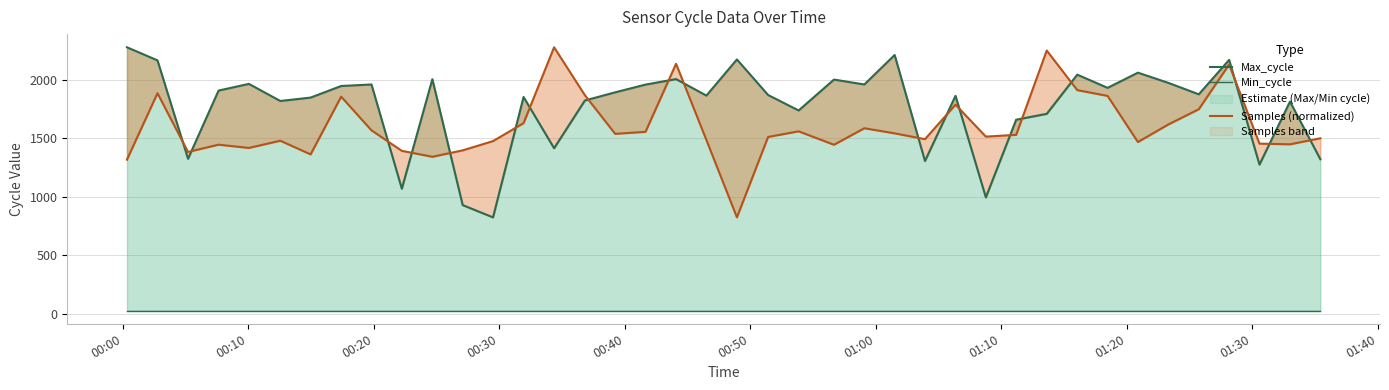

What is the value of the Max_cycle point at the 25th from the left?

1961.0